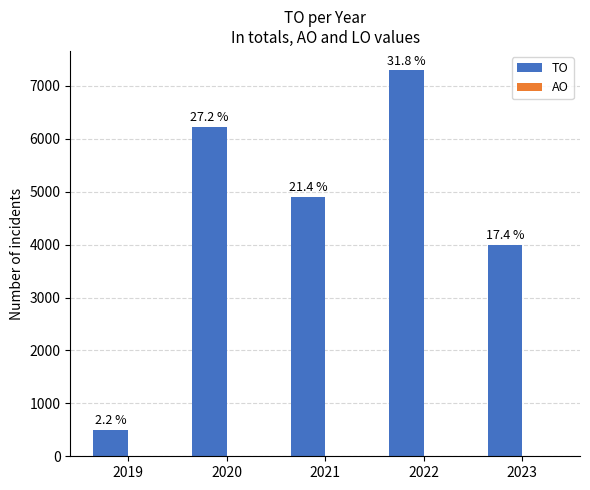

How many bars are there in total?

5